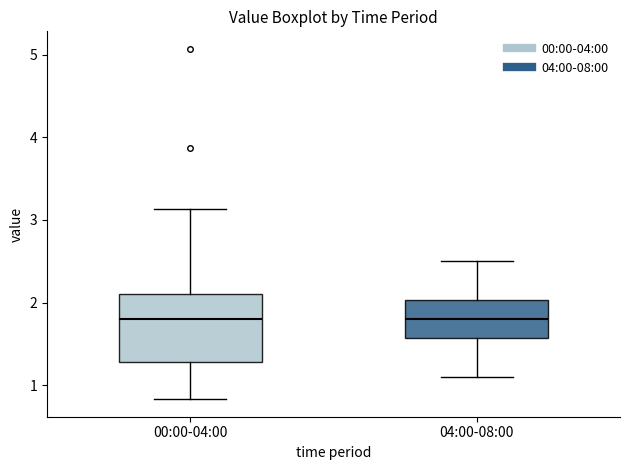

Which box is the tallest, from its lower edge to its upper edge?

00:00-04:00